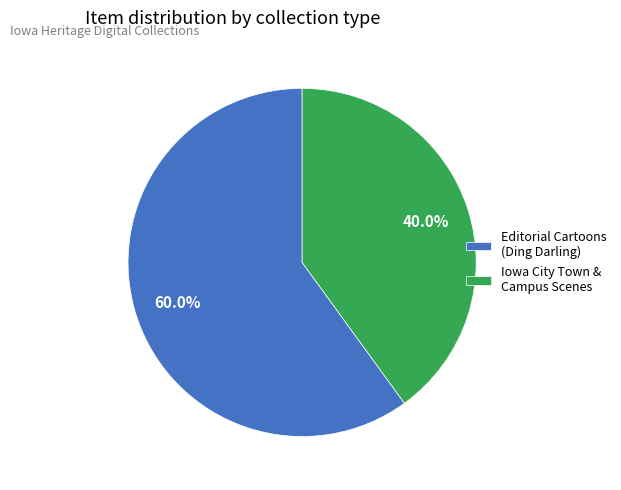

Count the number of slices in the pie.

2